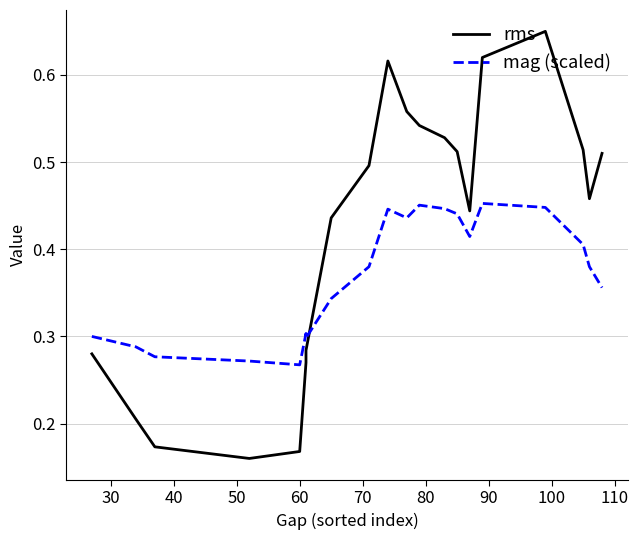

What is the lowest value of the mag (scaled) series?

0.3